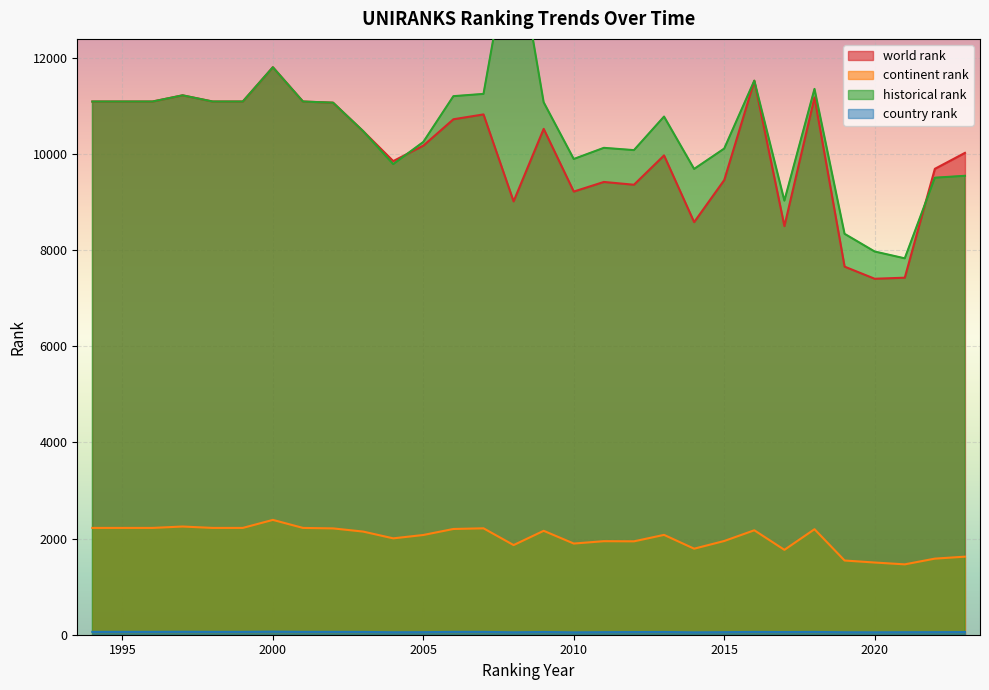

At 2010, list the series in order from largest to smallest.

historical rank, world rank, continent rank, country rank